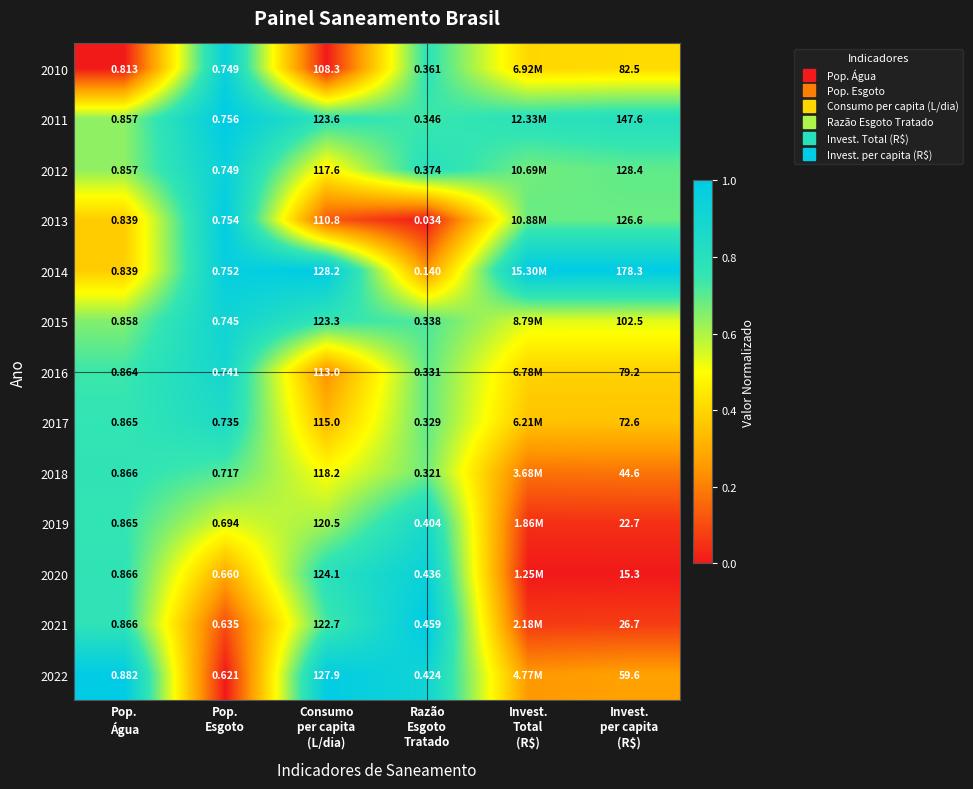

Between Invest.
per capita
(R$) and Pop.
Água, which is larger?

Invest.
per capita
(R$)